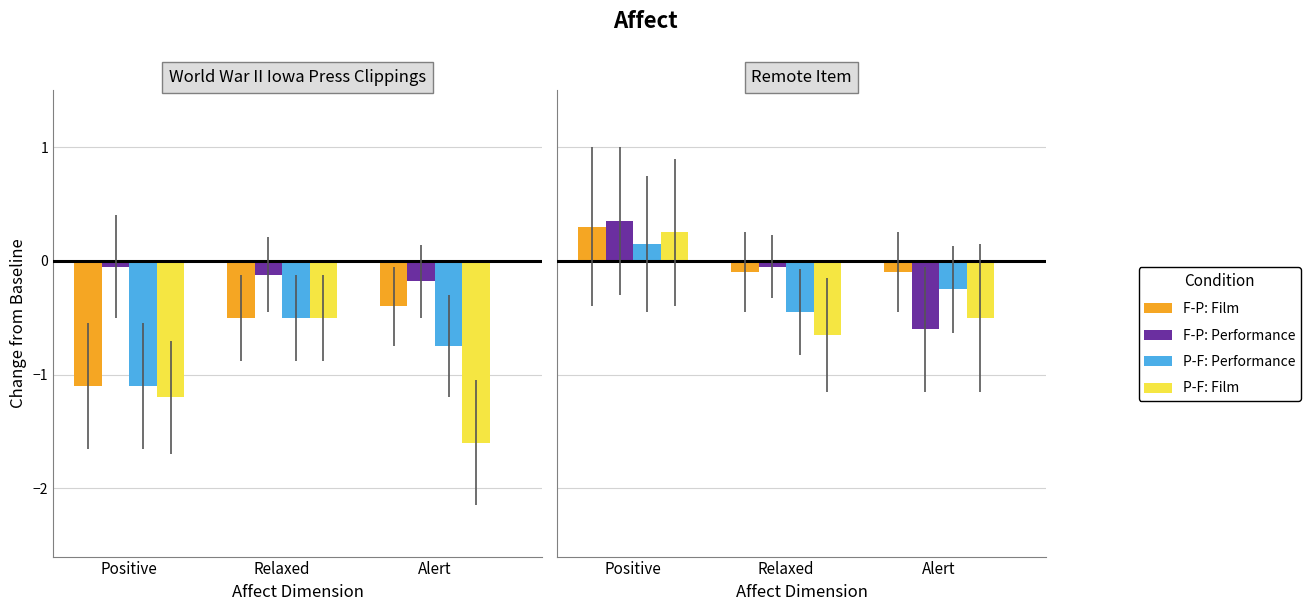

What is the maximum value for F-P: Performance?

0.3